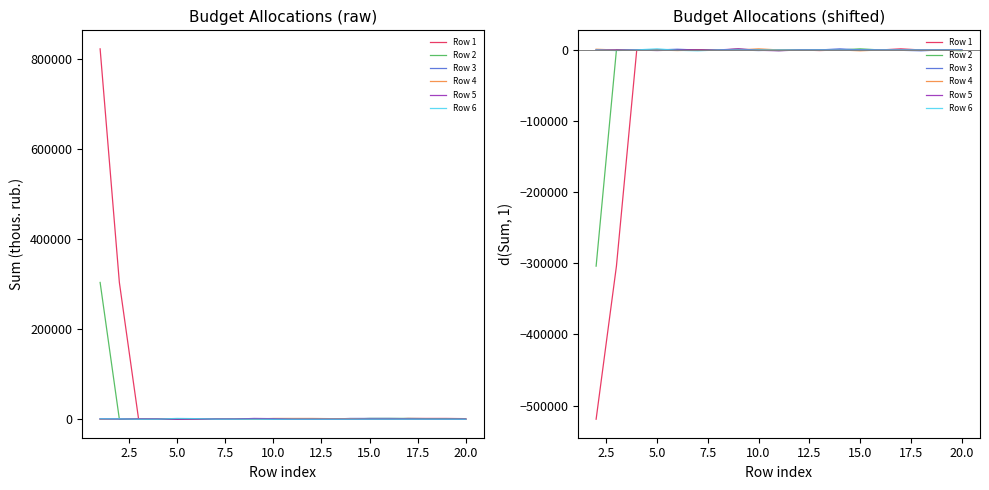

Reading left to right, list all the values displayed in this chart.

Row 1: -519211.7	-303975.5	0.0	0.0	0.0	0.0	0.0	1035.4	-129.5	-51.8	0.0	-802.3	0.0	77.7	0.0	1564.6	0.0	0.0	-471.6
Row 2: -303975.5	0.0	0.0	0.0	0.0	0.0	0.0	905.9	-51.8	-802.3	0.0	77.7	0.0	1564.6	0.0	0.0	-471.6	0.0	-1158.1
Row 3: 0.0	0.0	0.0	0.0	1035.4	-129.5	-51.8	0.0	-802.3	0.0	77.7	0.0	1564.6	0.0	0.0	-471.6	-1158.1	0.0	0.0
Row 4: 1035.4	-129.5	-51.8	0.0	-802.3	0.0	77.7	0.0	1564.6	0.0	0.0	-471.6	0.0	-1158.1	0.0	0.0	-64.4	0.0	0.0
Row 5: -129.5	-51.8	0.0	-802.3	0.0	77.7	0.0	1564.6	-471.6	-1158.1	0.0	-64.4	0.0	0.0	0.0	0.0	0.0	0.0	0.0
Row 6: -51.8	-802.3	77.7	1564.6	-471.6	-1158.1	-64.4	0.0	0.0	0.0	0.0	0.0	0.0	0.0	0.0	0.0	0.0	0.0	0.0